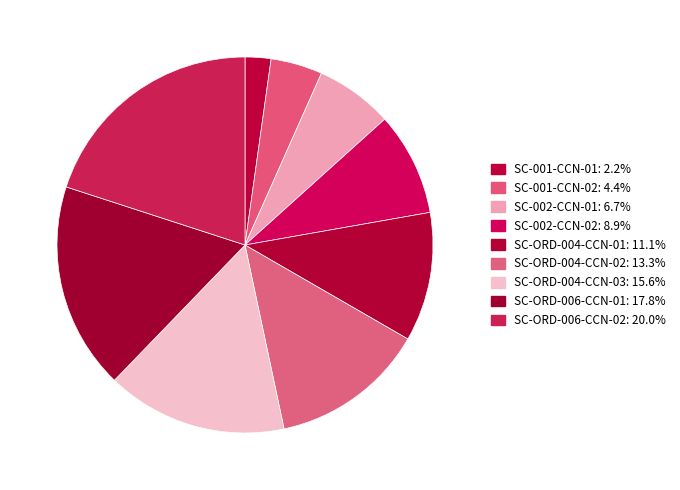

Does SC-002-CCN-02 account for over 50% of the chart?

No